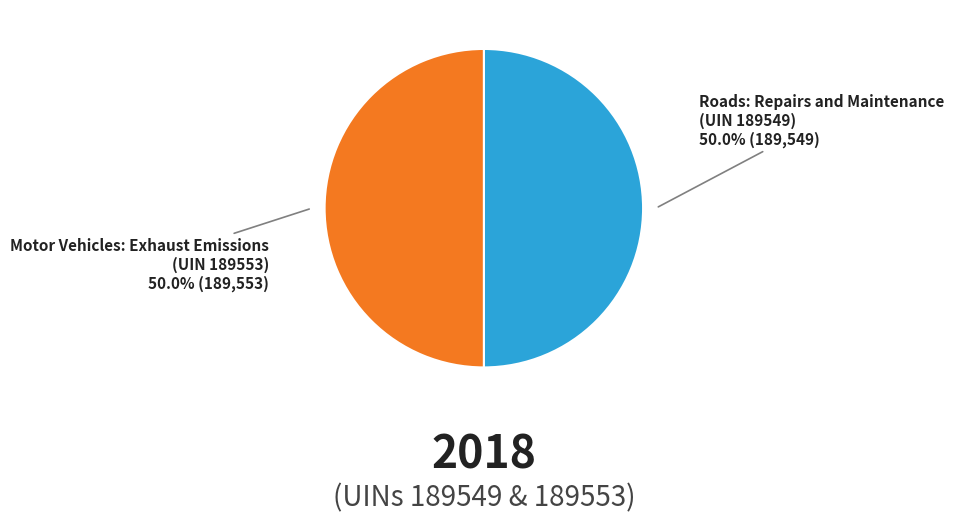

What is the ratio of the value at Roads: Repairs and Maintenance (UIN 189549) to the value at Motor Vehicles: Exhaust Emissions (UIN 189553)?

1.0